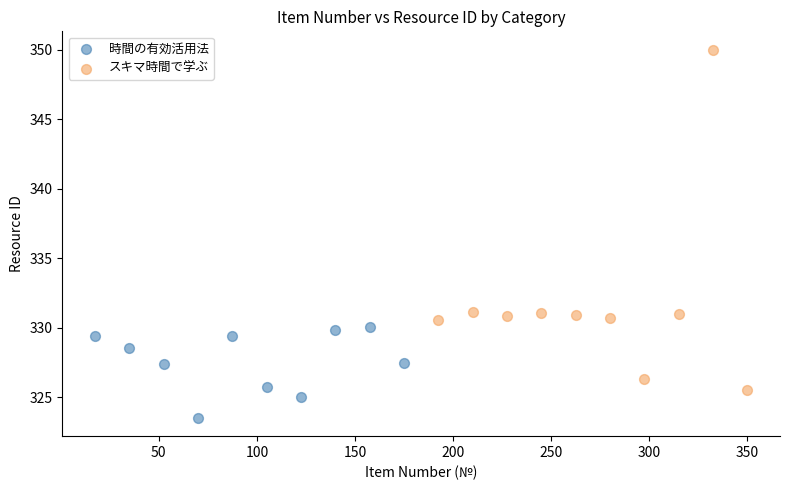

Which series has the widest spread of Y values?

スキマ時間で学ぶ